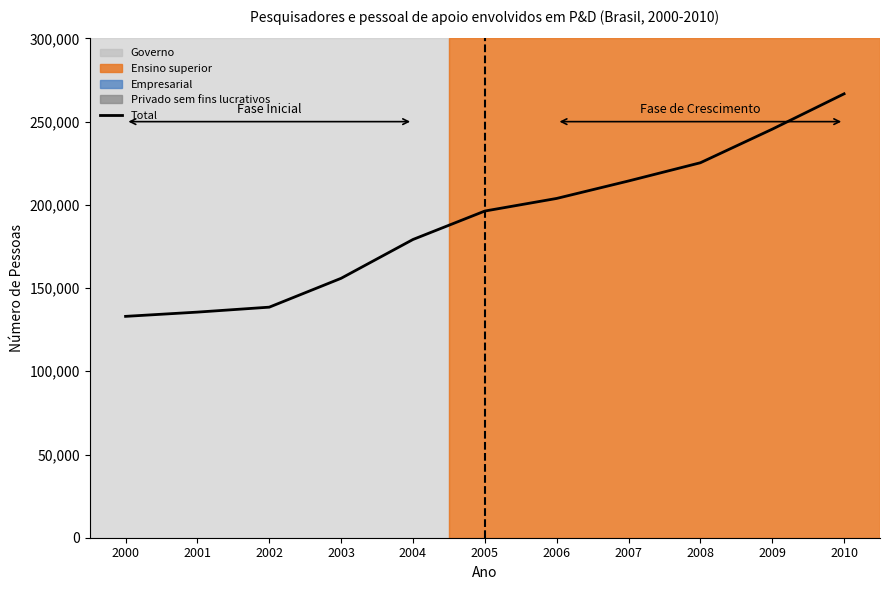

At which category does the chart reach its peak across all series?

2010